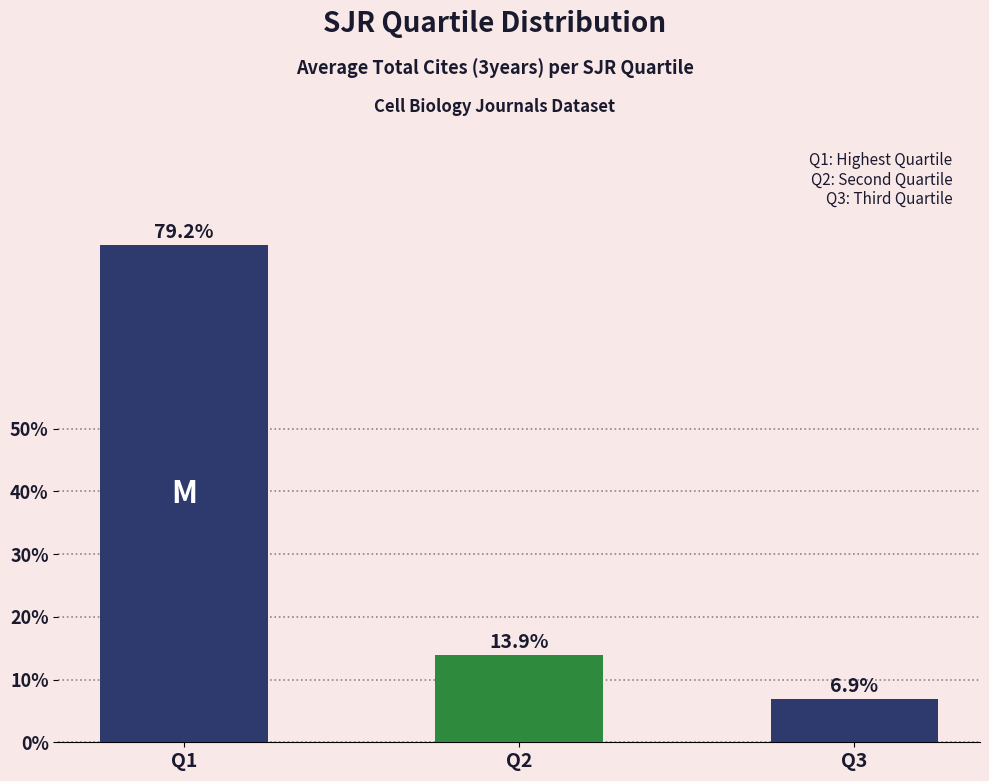

What is the ratio of the value at Q1 to the value at Q2?

5.7